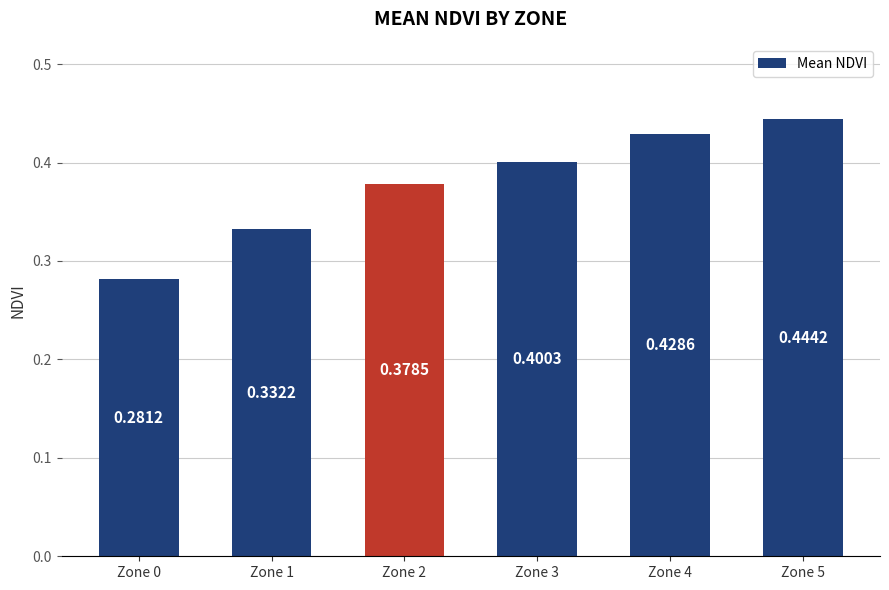

List the labels in order of value, largest first.

Zone 5, Zone 4, Zone 3, Zone 2, Zone 1, Zone 0